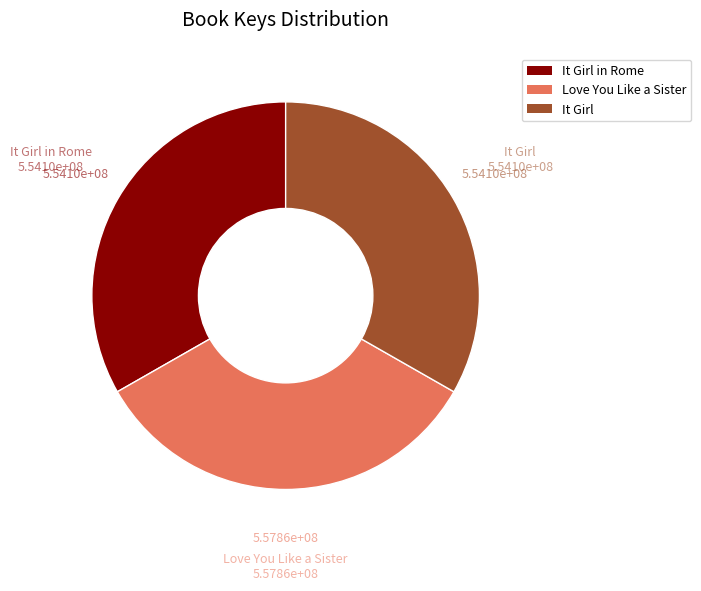

Is there any slice that represents more than half of the pie?

No